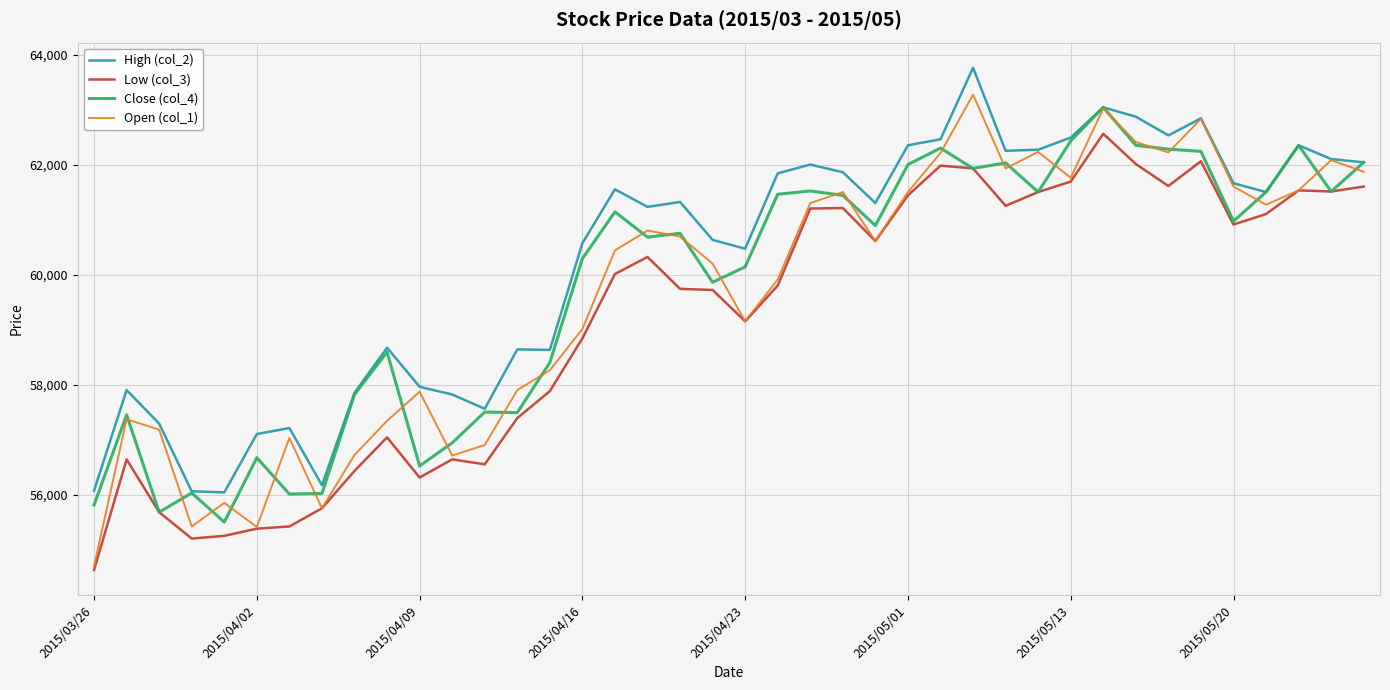

True or false: Low (col_3) and High (col_2) cross at least once.

False